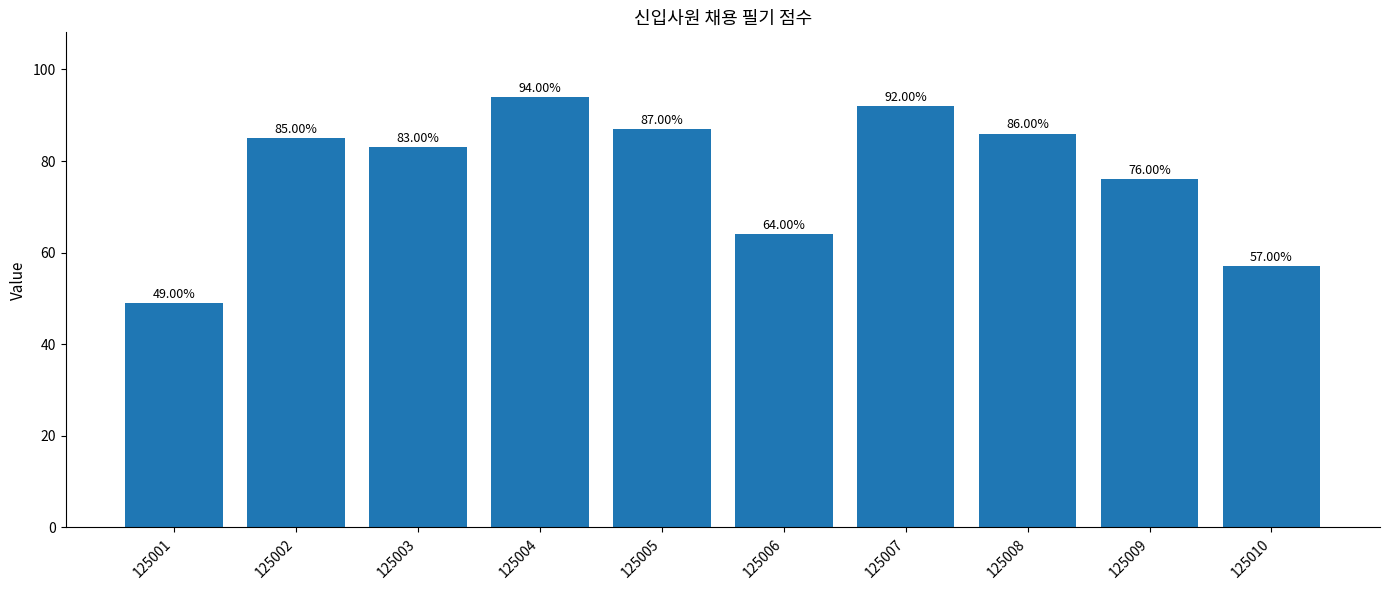

Reading left to right, list all the values displayed in this chart.

49	85	83	94	87	64	92	86	76	57